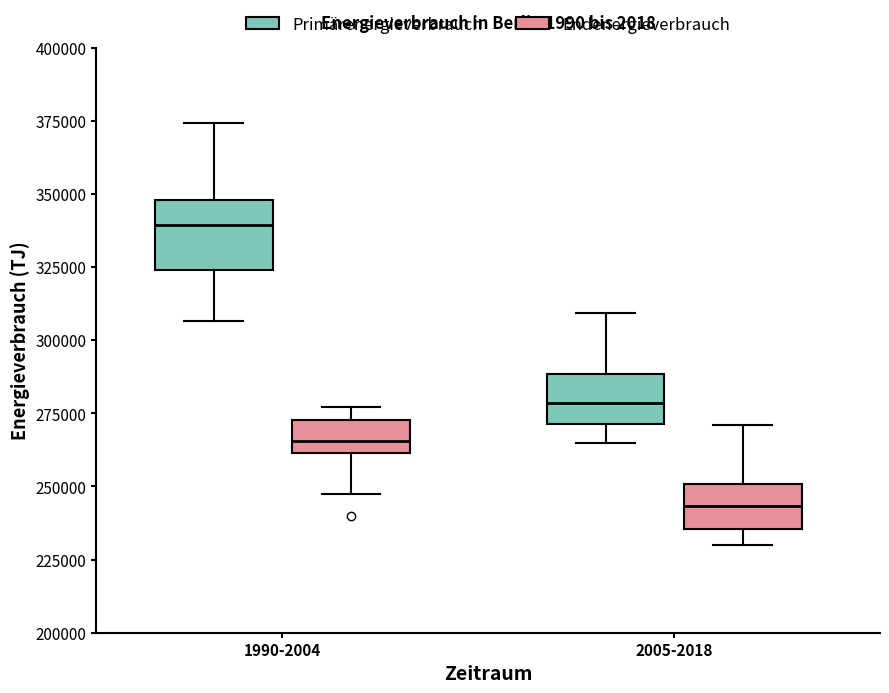

Where is the upper edge of the box for 2005-2018 (Endenergieverbrauch) on the y-axis? The values are not printed on the chart, so give them approximately, as read against the axis.

250000